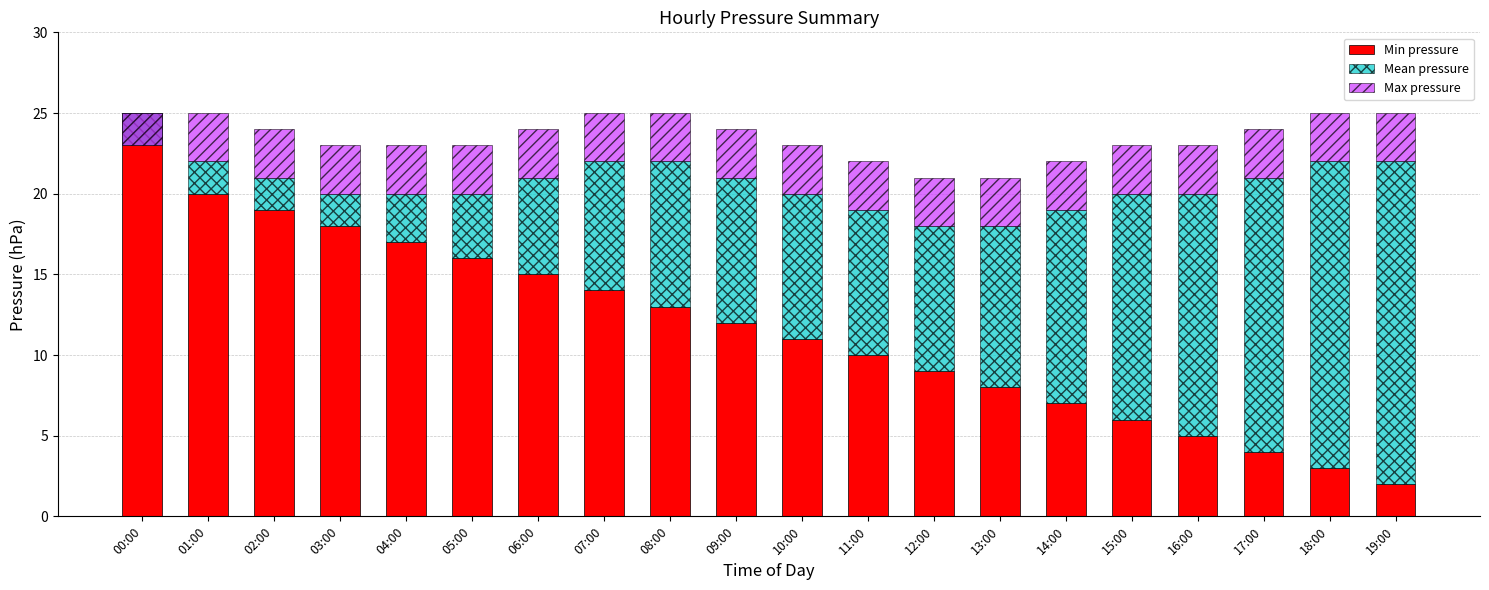

What is the spread (max minus min) of values at 11:00?

7